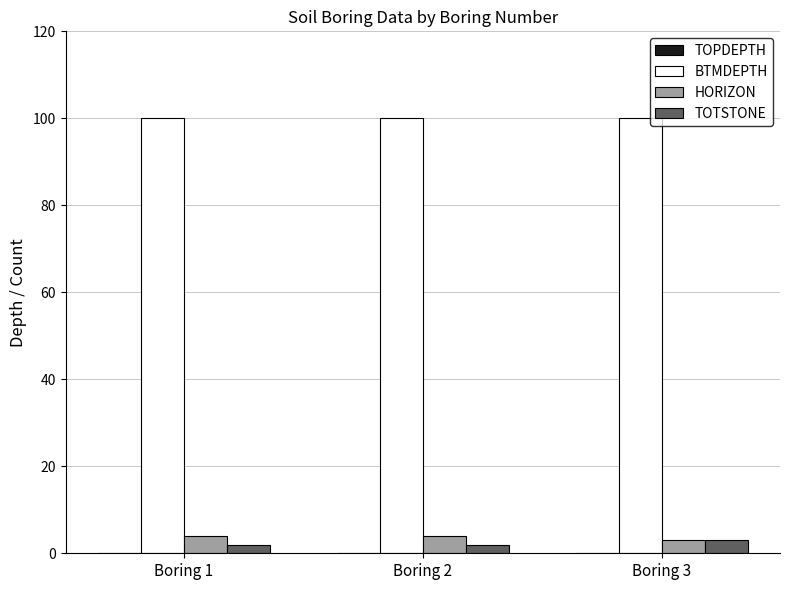

The value of BTMDEPTH at Boring 1 is 100. True or false?

True